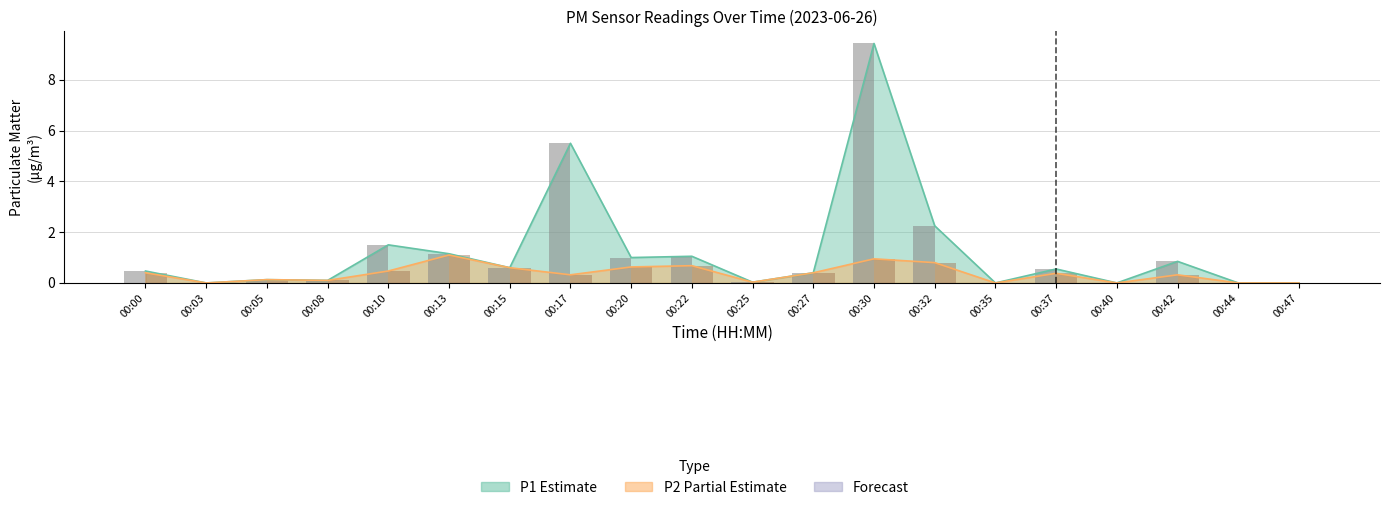

Which series has the largest total across all categories?

P1 bars